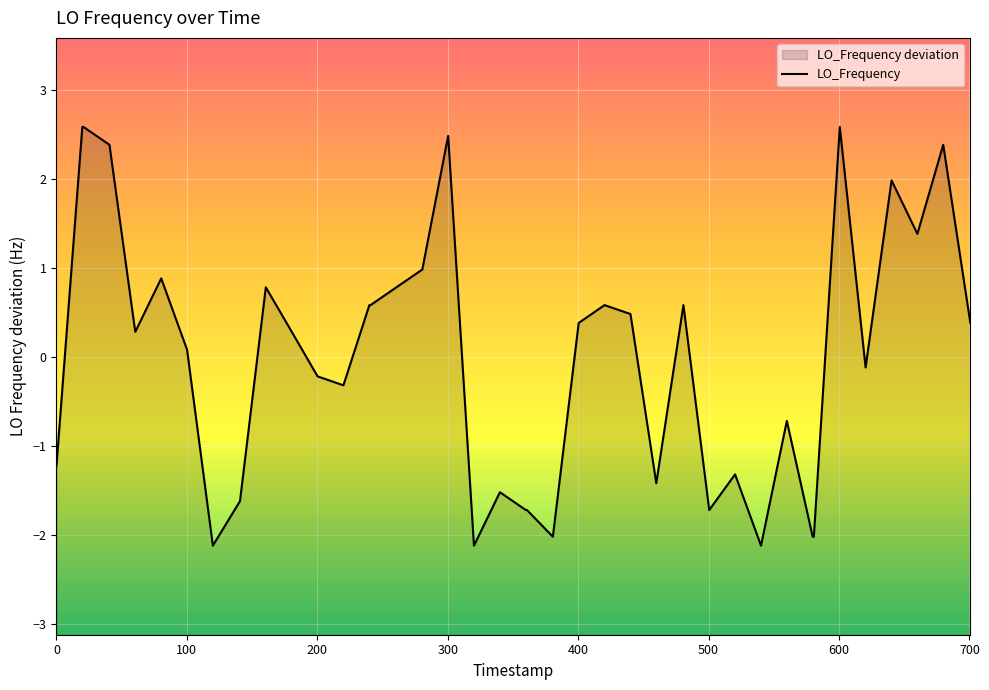

What is the difference between the second highest and minimum values?

4.7